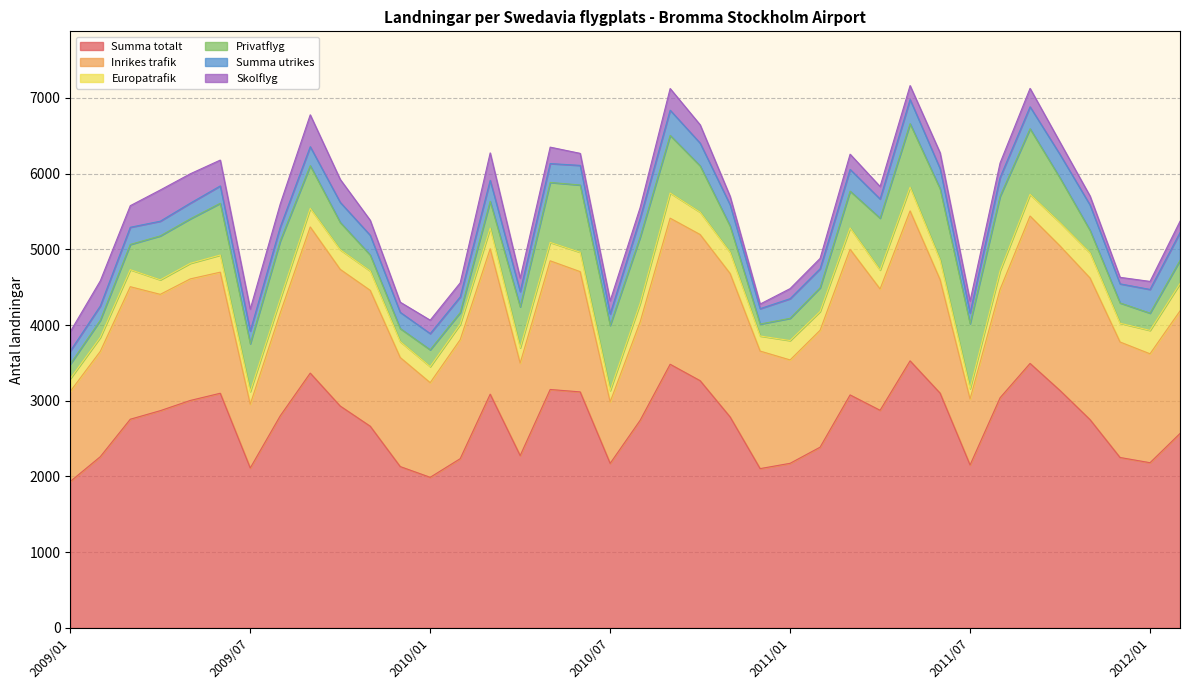

Which series has the largest total across all categories?

Summa totalt